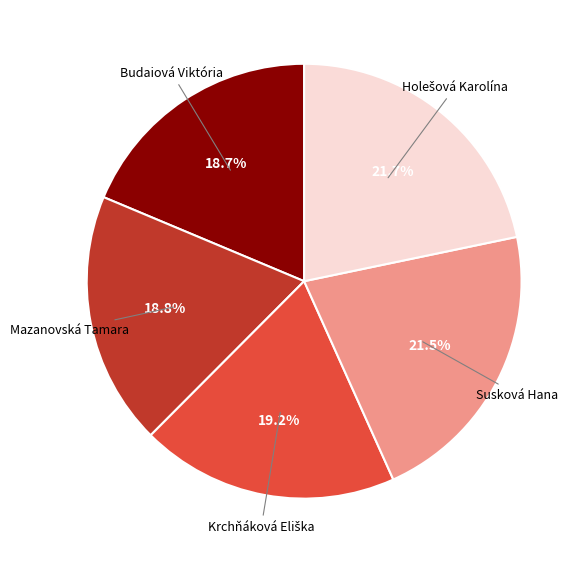

Does any single category account for the majority?

No